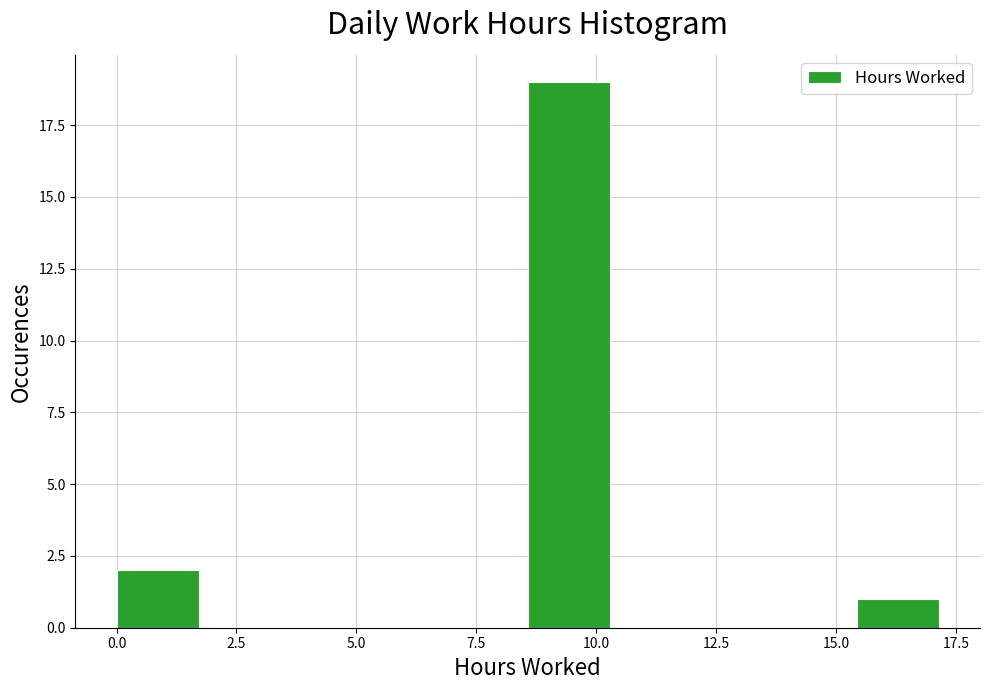

Read against the x-axis, roughly where is the centre of the tallest bar?

9.5